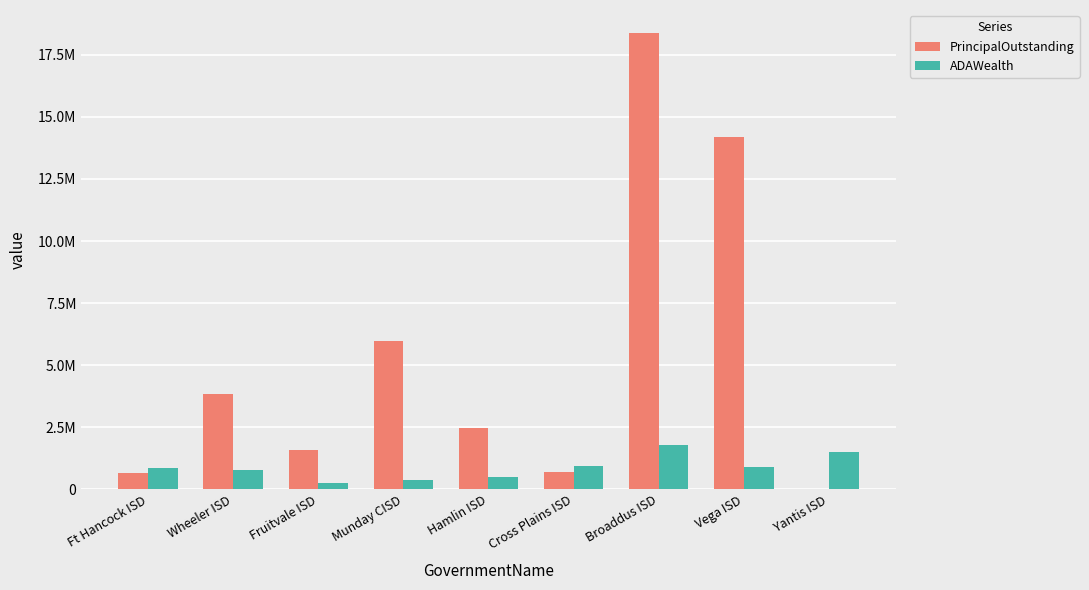

What is the label of the 7th bar from the left?

Broaddus ISD